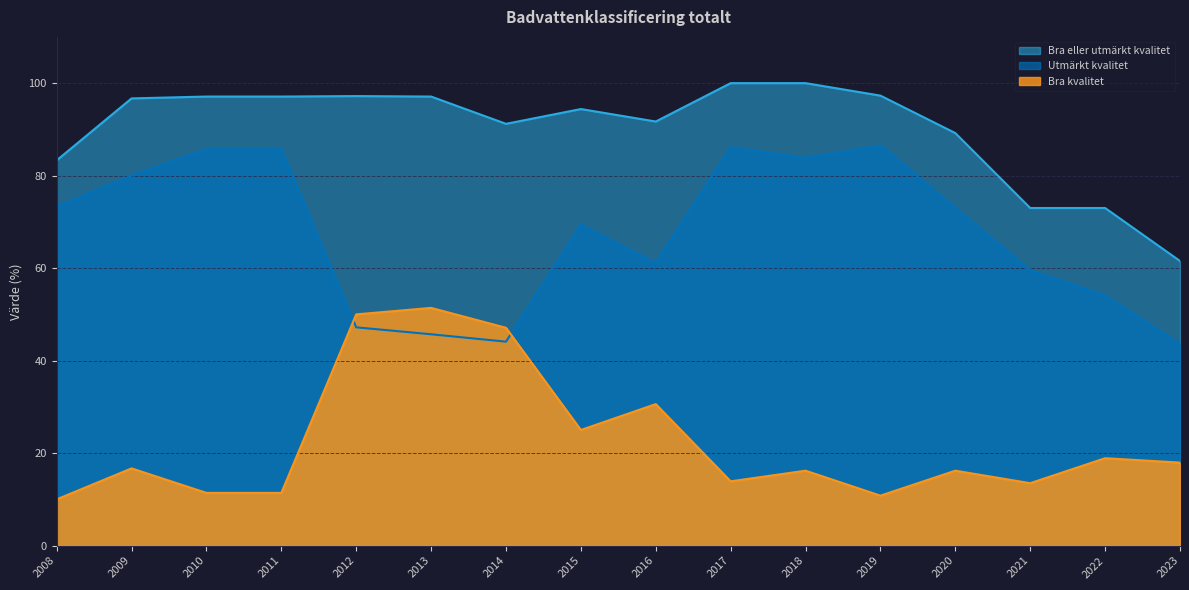

What is the value of the Bra kvalitet point at the 15th from the left?

18.9